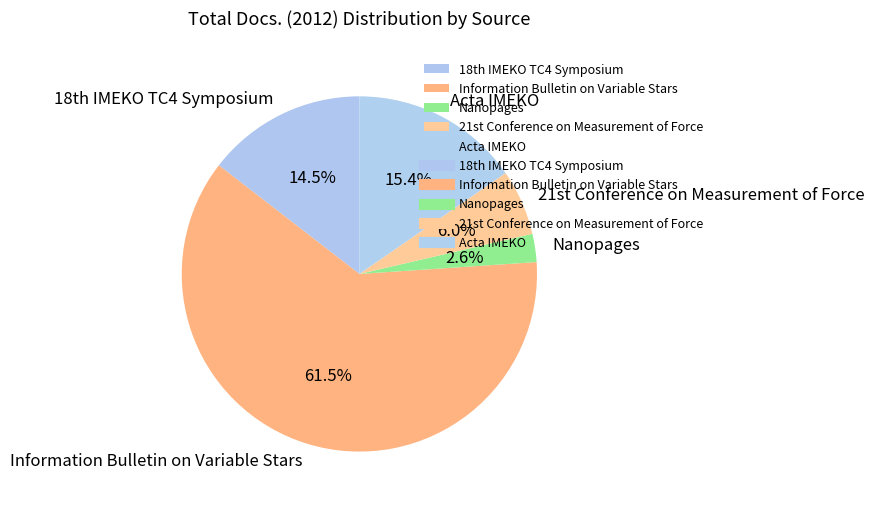

How many slices are in this pie chart?

5